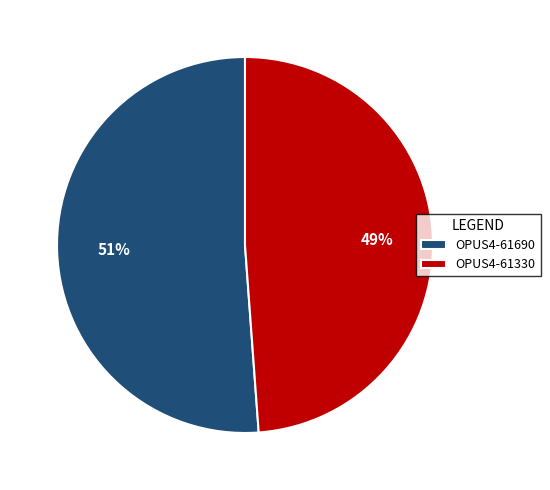

Which category has the biggest portion of the pie?

OPUS4-61690